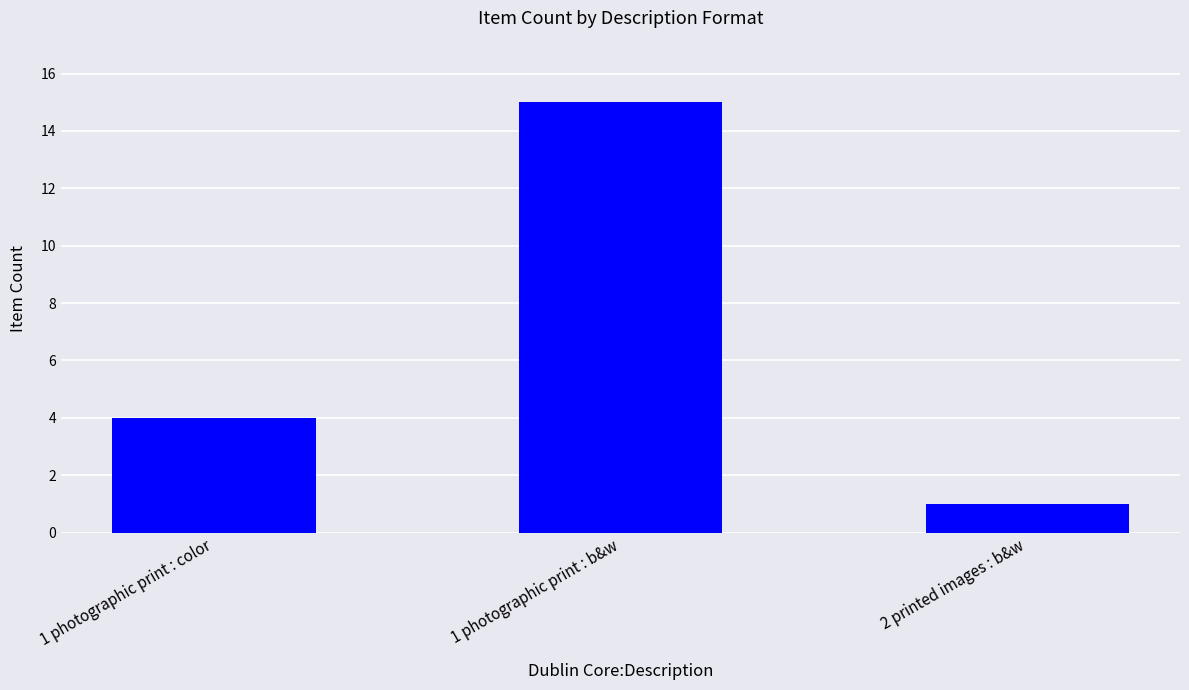

Which has a higher value, 1 photographic print : color or 2 printed images : b&w?

1 photographic print : color